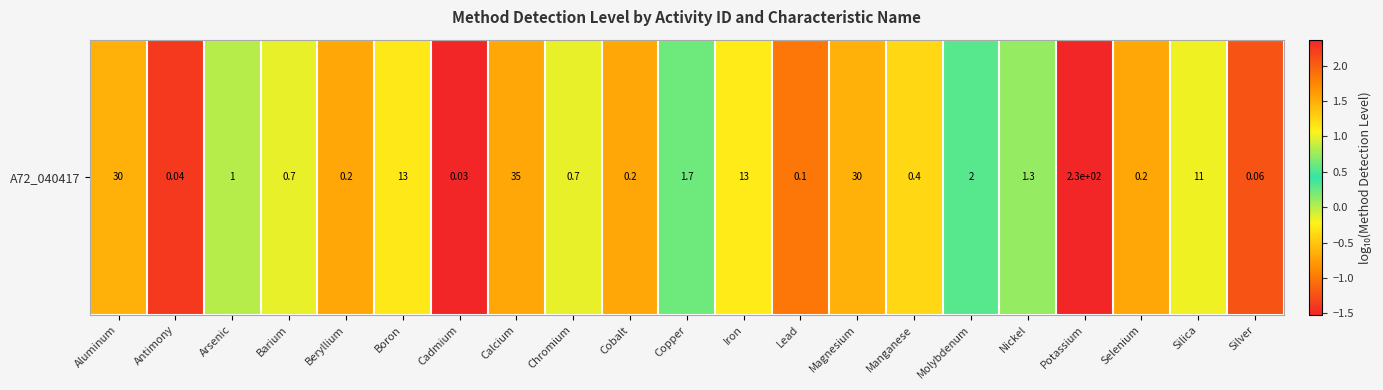

List the labels in order of value, smallest first.

Cadmium, Antimony, Silver, Lead, Beryllium, Cobalt, Selenium, Manganese, Barium, Chromium, Arsenic, Nickel, Copper, Molybdenum, Silica, Iron, Boron, Magnesium, Aluminum, Calcium, Potassium